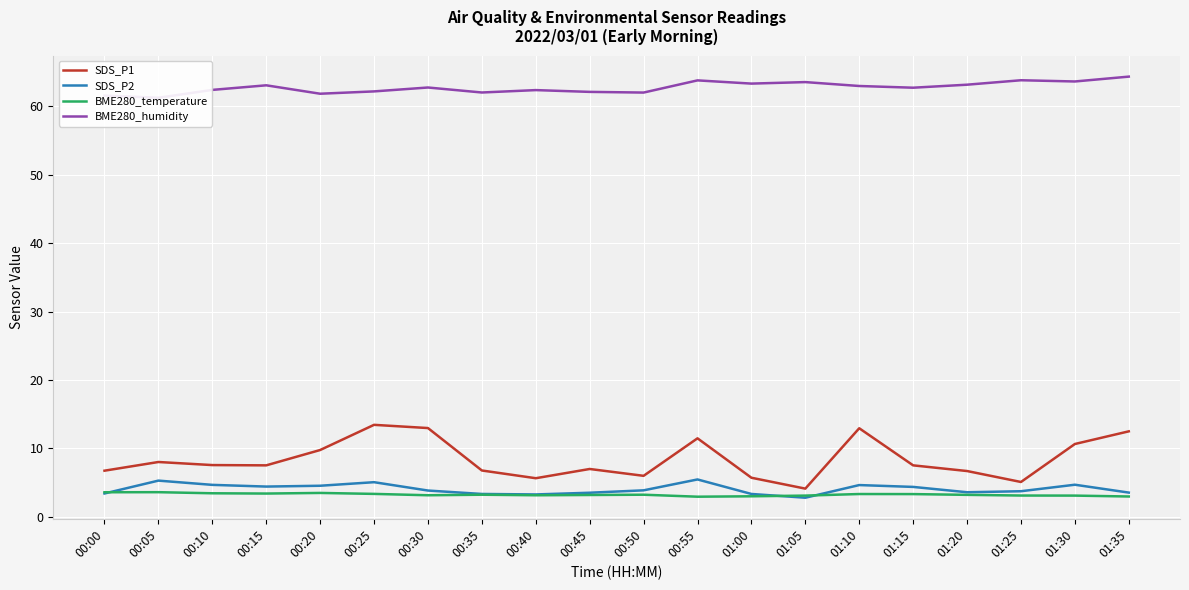

What position from the right is 00:00?

20